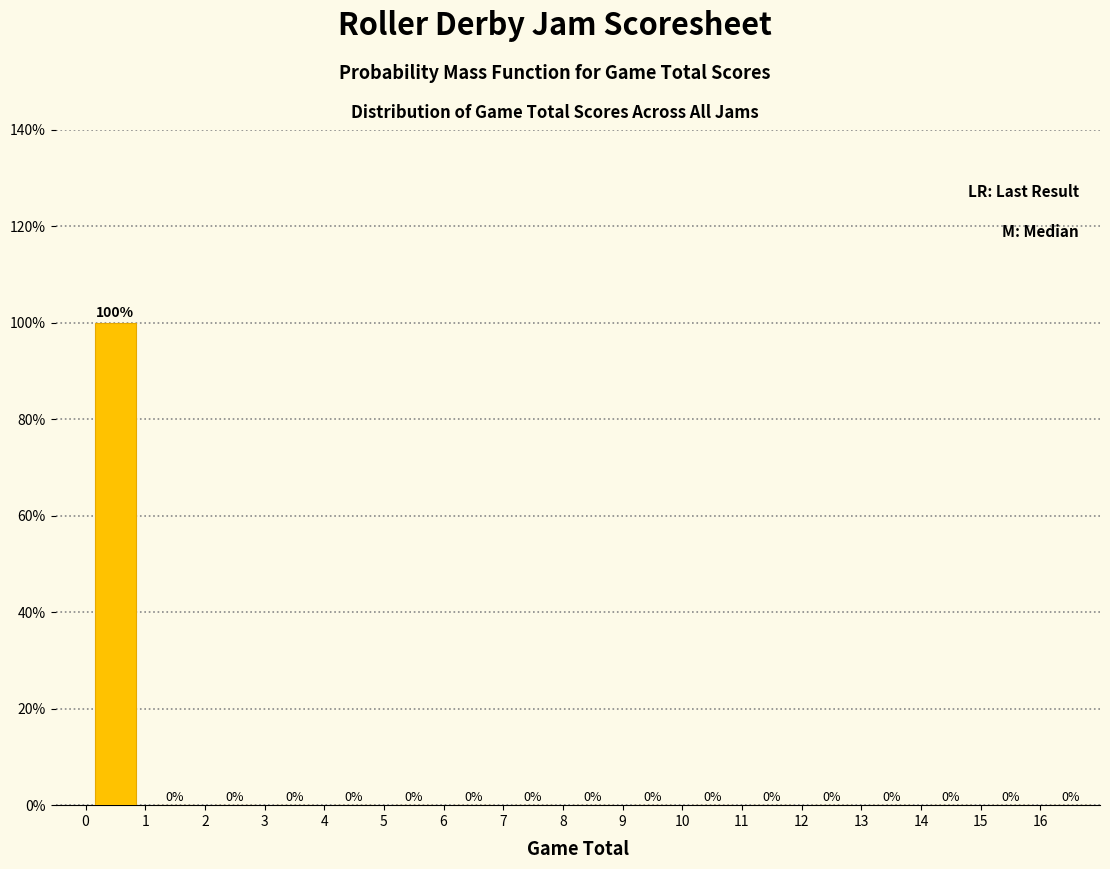

How tall is the bar that spans 0 to 1 on the x-axis?

100